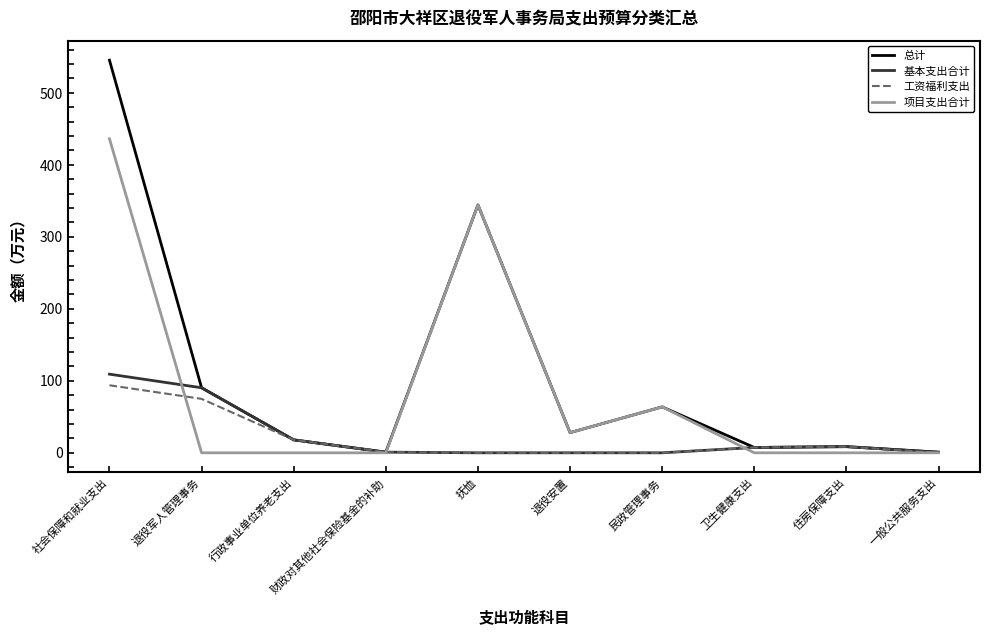

True or false: 项目支出合计 has a value of 290.7 at 一般公共服务支出.

False